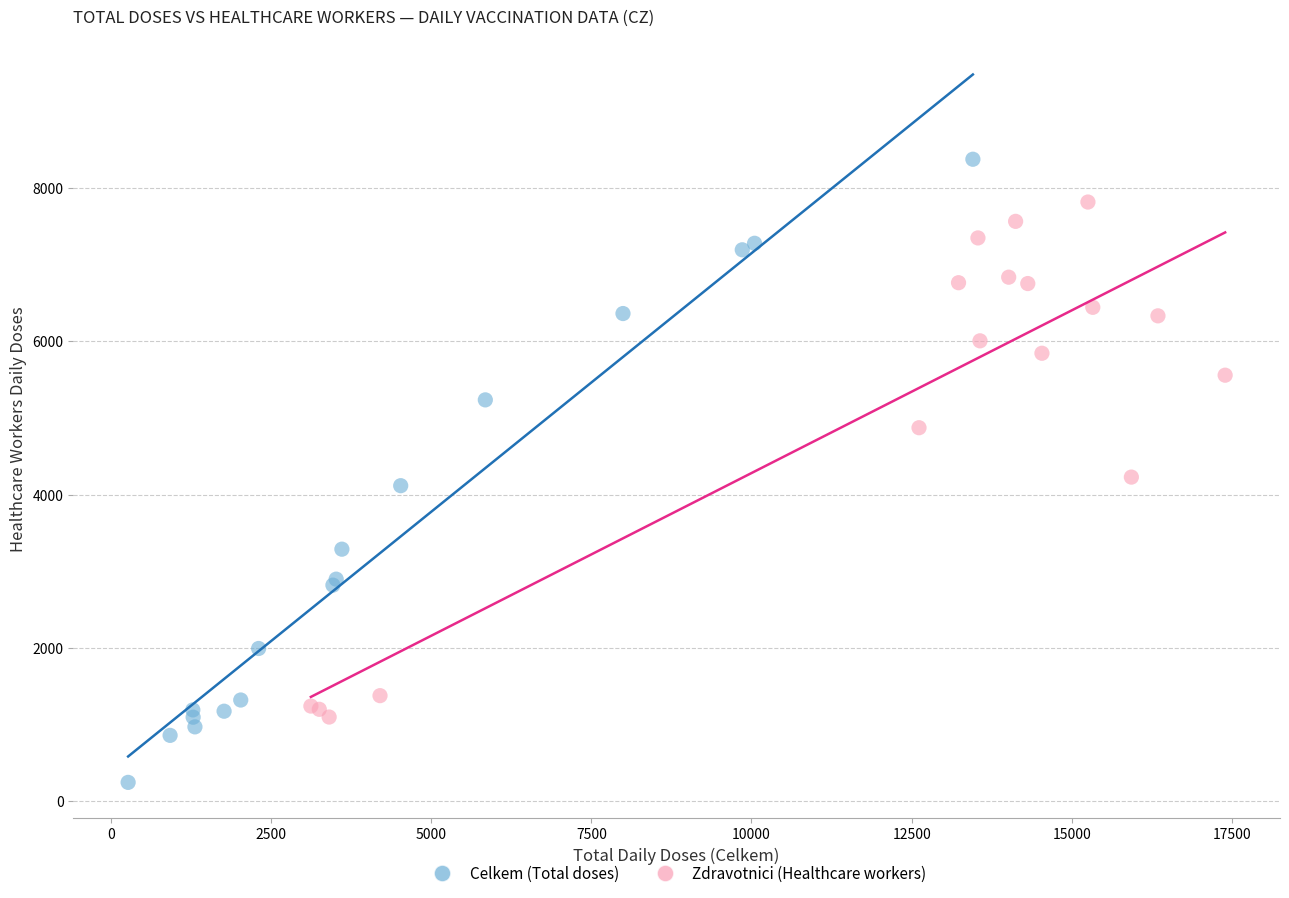

Which series contains the lowest Y value?

Celkem (Total doses)